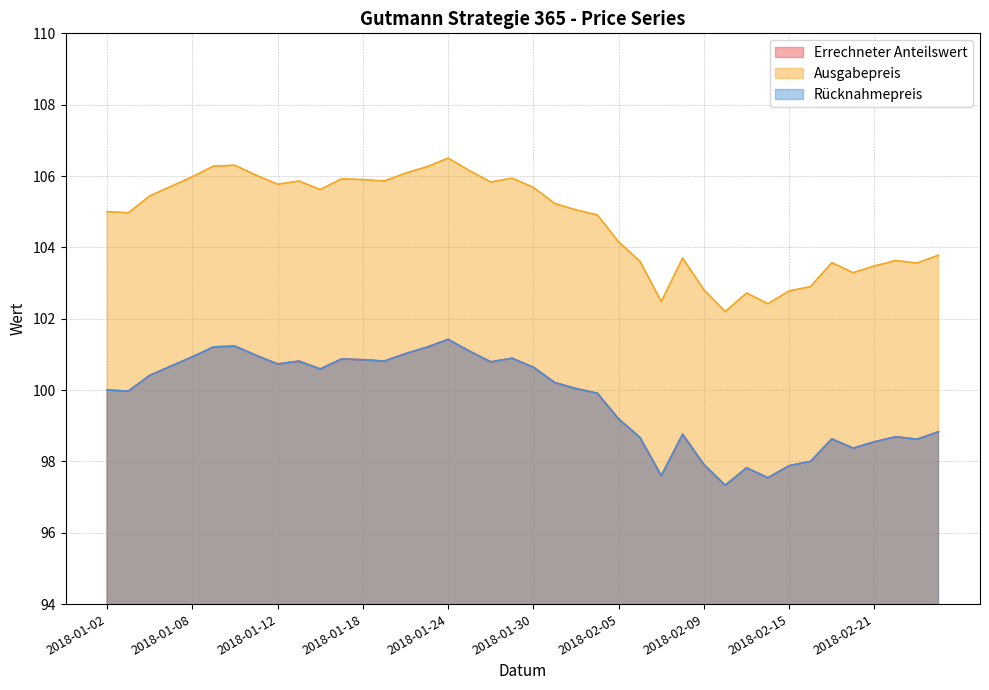

Reading left to right, extract all data points from this chart.

Errechneter Anteilswert: 2018-01-02=100.0	2018-01-03=100.0	2018-01-04=100.4	2018-01-05=100.7	2018-01-08=100.9	2018-01-09=101.2	2018-01-10=101.2	2018-01-11=101.0	2018-01-12=100.7	2018-01-15=100.8	2018-01-16=100.6	2018-01-17=100.9	2018-01-18=100.8	2018-01-19=100.8	2018-01-22=101.0	2018-01-23=101.2	2018-01-24=101.4	2018-01-25=101.1	2018-01-26=100.8	2018-01-29=100.9	2018-01-30=100.6	2018-01-31=100.2	2018-02-01=100.0	2018-02-02=99.9	2018-02-05=99.2	2018-02-06=98.7	2018-02-07=97.6	2018-02-08=98.8	2018-02-09=97.9	2018-02-12=97.3	2018-02-13=97.8	2018-02-14=97.5	2018-02-15=97.9	2018-02-16=98.0	2018-02-19=98.6	2018-02-20=98.4	2018-02-21=98.5	2018-02-22=98.7	2018-02-23=98.6	2018-02-26=98.8
Ausgabepreis: 2018-01-02=105.0	2018-01-03=105.0	2018-01-04=105.4	2018-01-05=105.7	2018-01-08=106.0	2018-01-09=106.3	2018-01-10=106.3	2018-01-11=106.0	2018-01-12=105.8	2018-01-15=105.9	2018-01-16=105.6	2018-01-17=105.9	2018-01-18=105.9	2018-01-19=105.9	2018-01-22=106.1	2018-01-23=106.3	2018-01-24=106.5	2018-01-25=106.2	2018-01-26=105.8	2018-01-29=105.9	2018-01-30=105.7	2018-01-31=105.2	2018-02-01=105.0	2018-02-02=104.9	2018-02-05=104.2	2018-02-06=103.6	2018-02-07=102.5	2018-02-08=103.7	2018-02-09=102.8	2018-02-12=102.2	2018-02-13=102.7	2018-02-14=102.4	2018-02-15=102.8	2018-02-16=102.9	2018-02-19=103.6	2018-02-20=103.3	2018-02-21=103.5	2018-02-22=103.6	2018-02-23=103.6	2018-02-26=103.8
Rücknahmepreis: 2018-01-02=100.0	2018-01-03=100.0	2018-01-04=100.4	2018-01-05=100.7	2018-01-08=100.9	2018-01-09=101.2	2018-01-10=101.2	2018-01-11=101.0	2018-01-12=100.7	2018-01-15=100.8	2018-01-16=100.6	2018-01-17=100.9	2018-01-18=100.8	2018-01-19=100.8	2018-01-22=101.0	2018-01-23=101.2	2018-01-24=101.4	2018-01-25=101.1	2018-01-26=100.8	2018-01-29=100.9	2018-01-30=100.6	2018-01-31=100.2	2018-02-01=100.0	2018-02-02=99.9	2018-02-05=99.2	2018-02-06=98.7	2018-02-07=97.6	2018-02-08=98.8	2018-02-09=97.9	2018-02-12=97.3	2018-02-13=97.8	2018-02-14=97.5	2018-02-15=97.9	2018-02-16=98.0	2018-02-19=98.6	2018-02-20=98.4	2018-02-21=98.5	2018-02-22=98.7	2018-02-23=98.6	2018-02-26=98.8